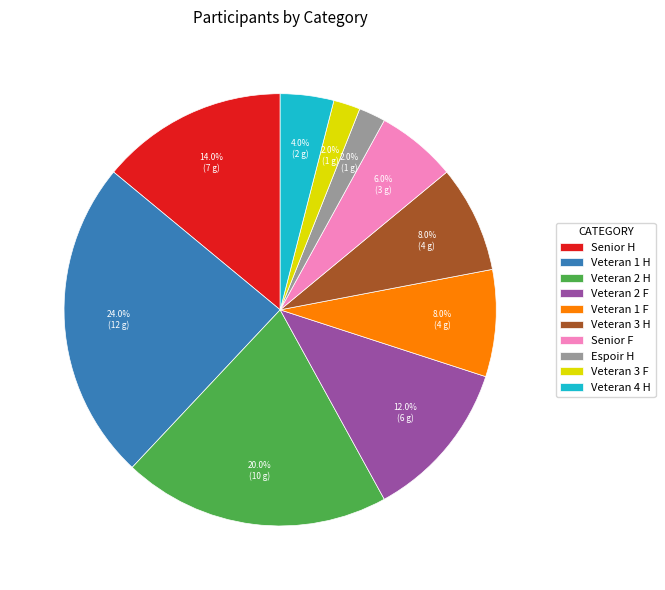

How much of the chart is everything except Veteran 3 F?

98.0%